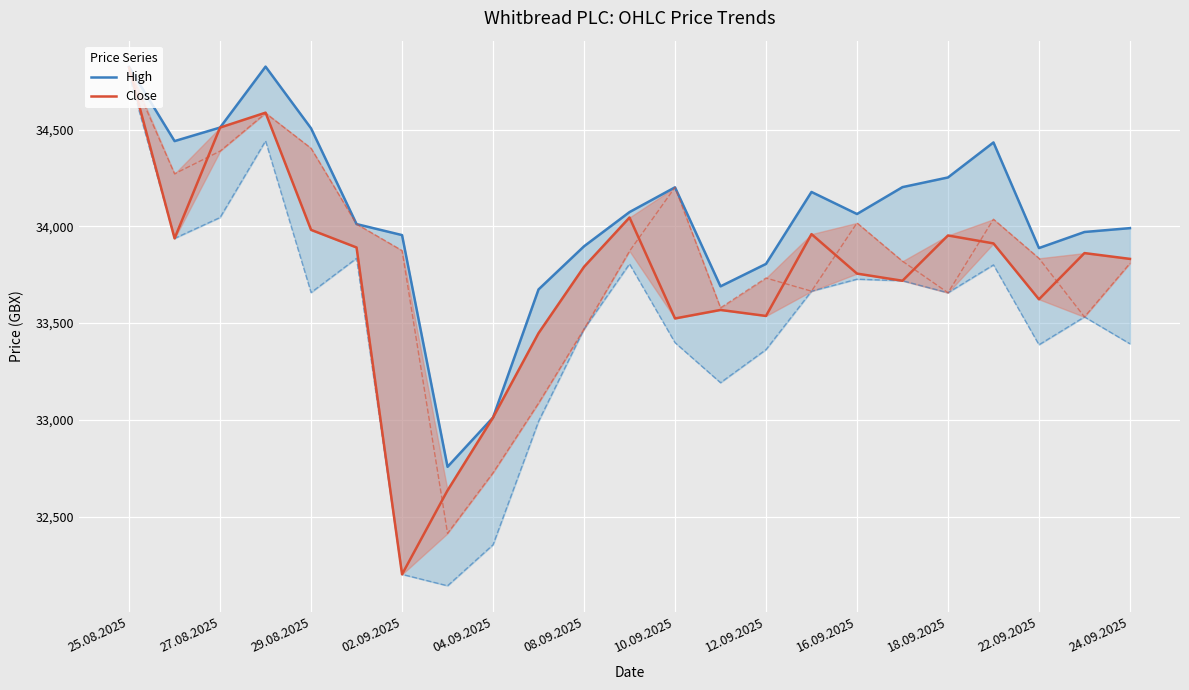

Reading left to right, list all the values displayed in this chart.

High: 34825	34441	34511	34826	34507	34012	33955	32757	33012	33674	33897	34074	34202	33690	33806	34178	34064	34203	34253	34434	33888	33971	33991
Close: 34821	33938	34511	34588	33982	33891	32201	32635	33012	33448	33791	34046	33524	33568	33537	33960	33756	33719	33953	33912	33623	33862	33832